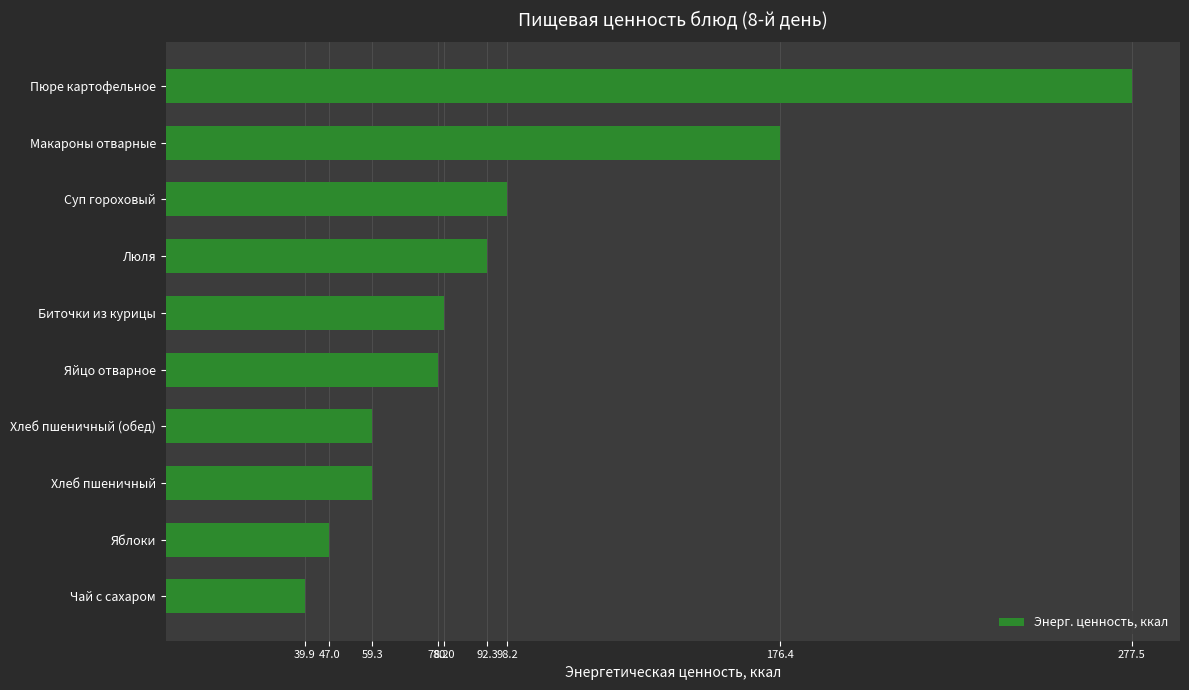

What is the maximum value shown in the chart?

277.5